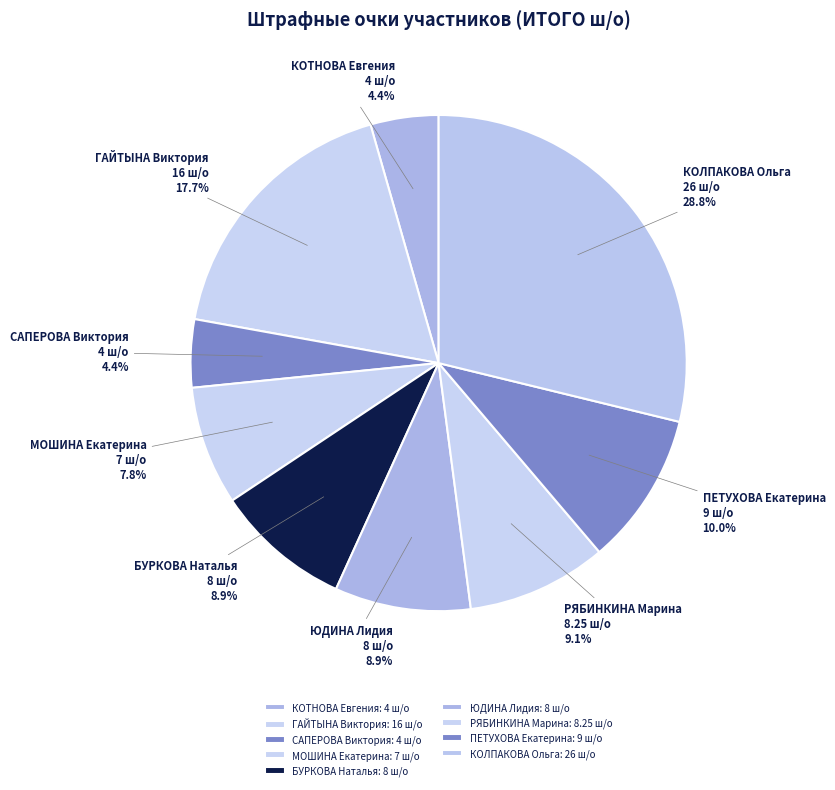

Between КОТНОВА Евгения and МОШИНА Екатерина, which is larger?

МОШИНА Екатерина